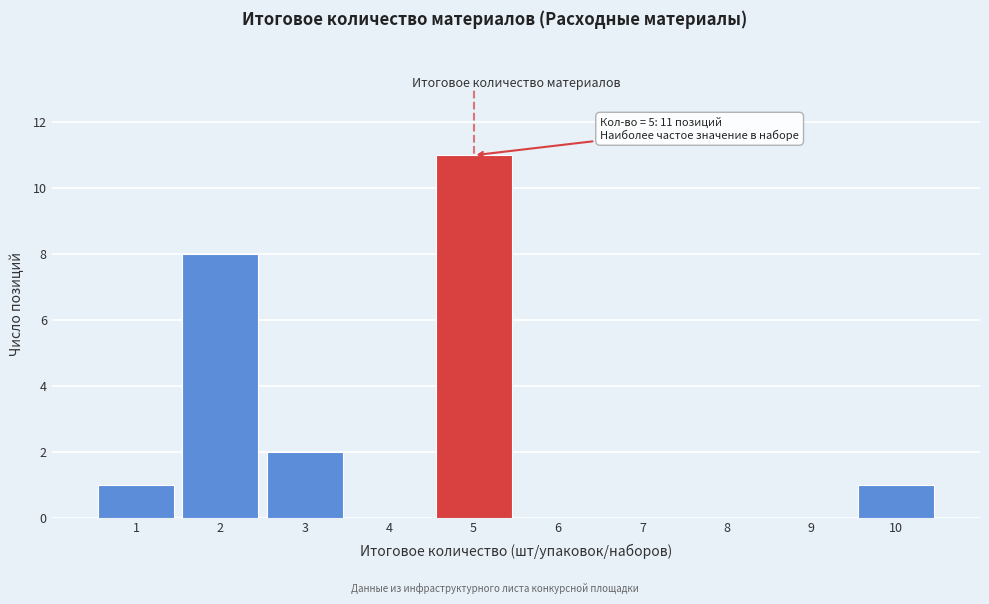

Which range on the x-axis has the tallest bar?

4.5 to 5.5